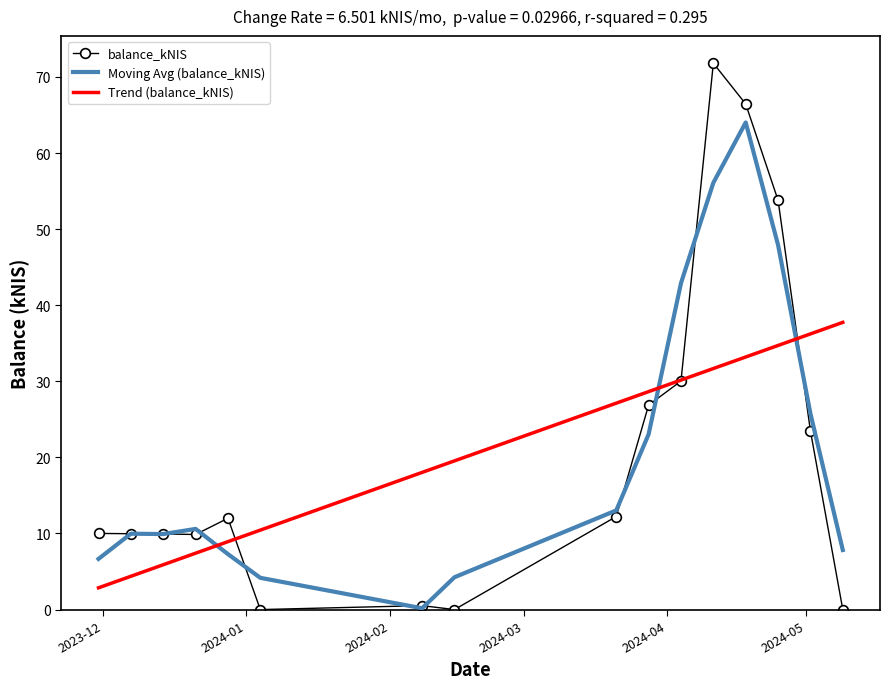

Rank the series by their maximum value, from highest to lowest.

balance_kNIS, Moving Avg (balance_kNIS), Trend (balance_kNIS)